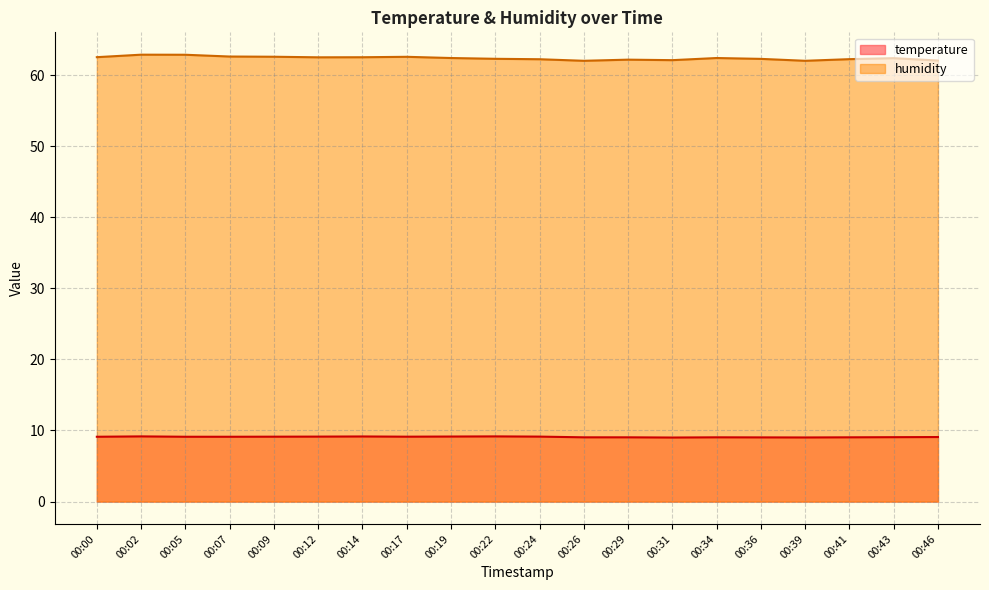

What is the lowest value of the temperature series?

9.0